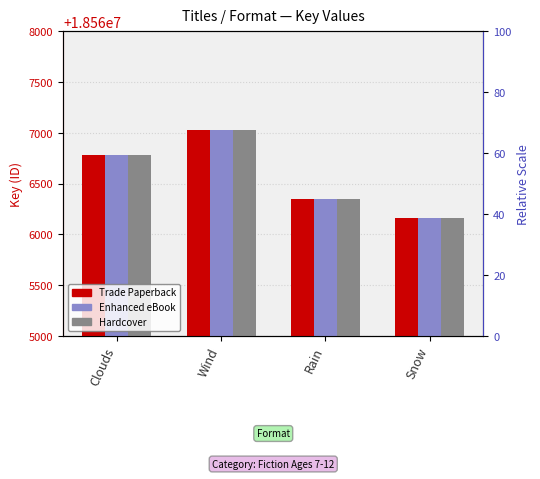

What is the label of the 3rd bar from the left?

Rain